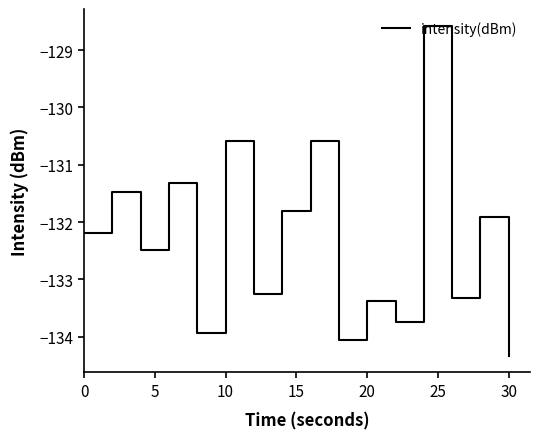

What is the minimum value shown in the chart?

-134.3